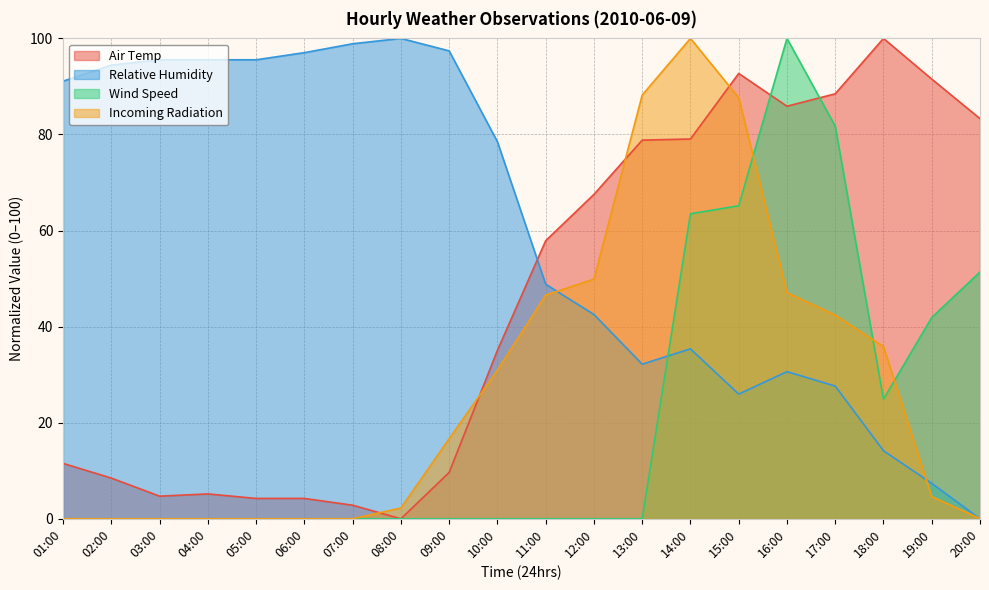

Which category has the lowest value across all series?

08:00